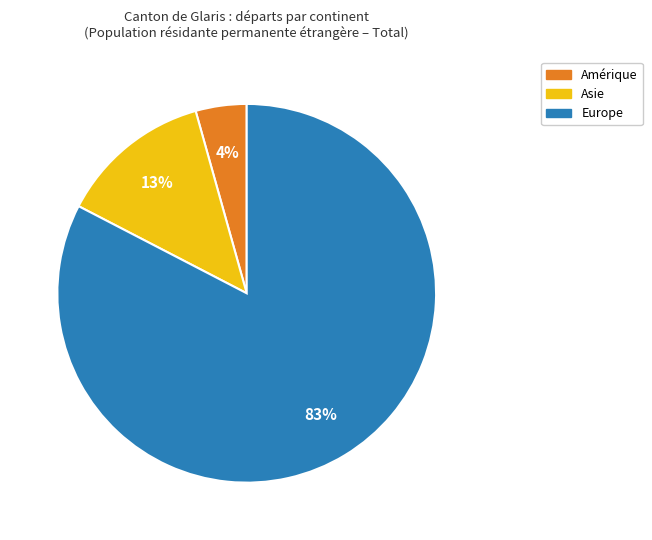

Is there any slice that represents more than half of the pie?

Yes